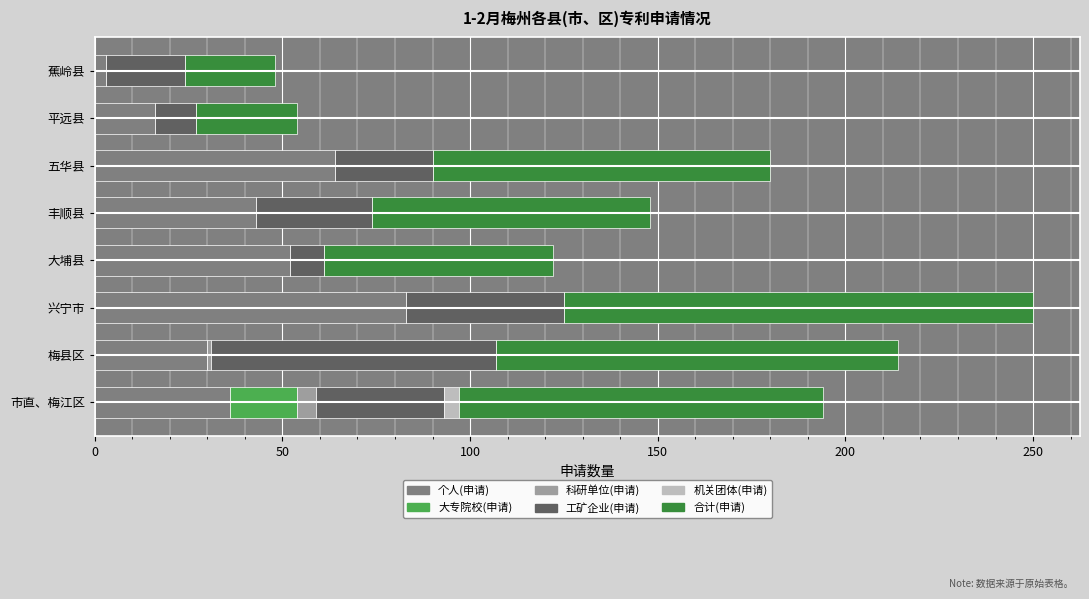

At which category is the sum across all series the highest?

兴宁市